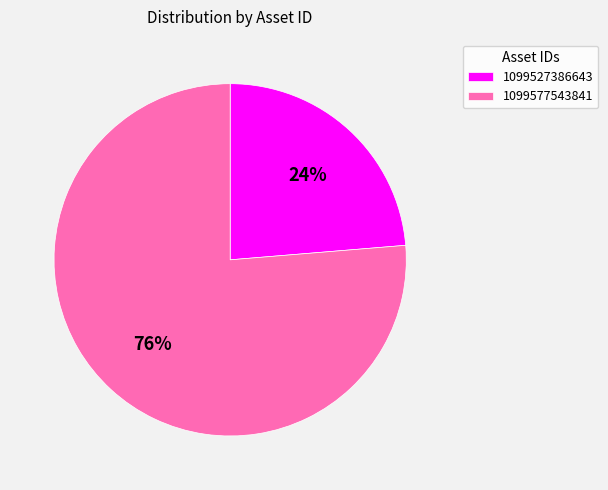

What is the largest slice in the pie chart?

1099577543841